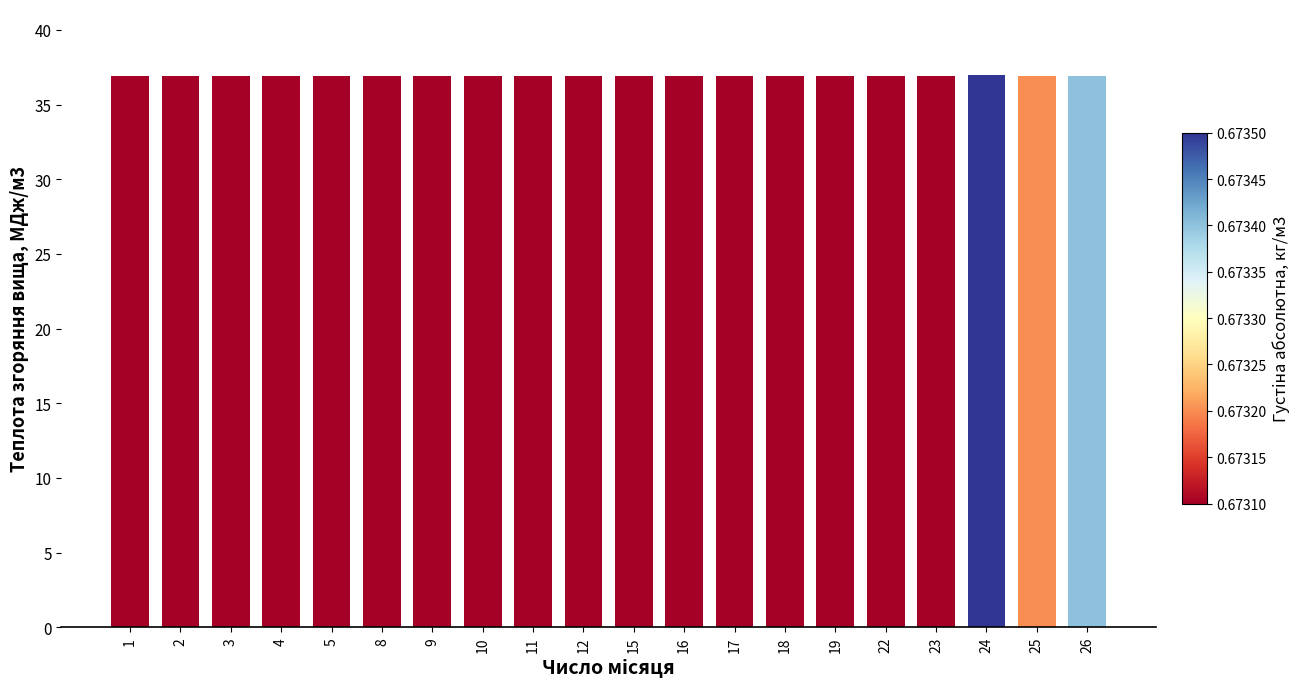

True or false: the data shows 54.0 at 5.

False